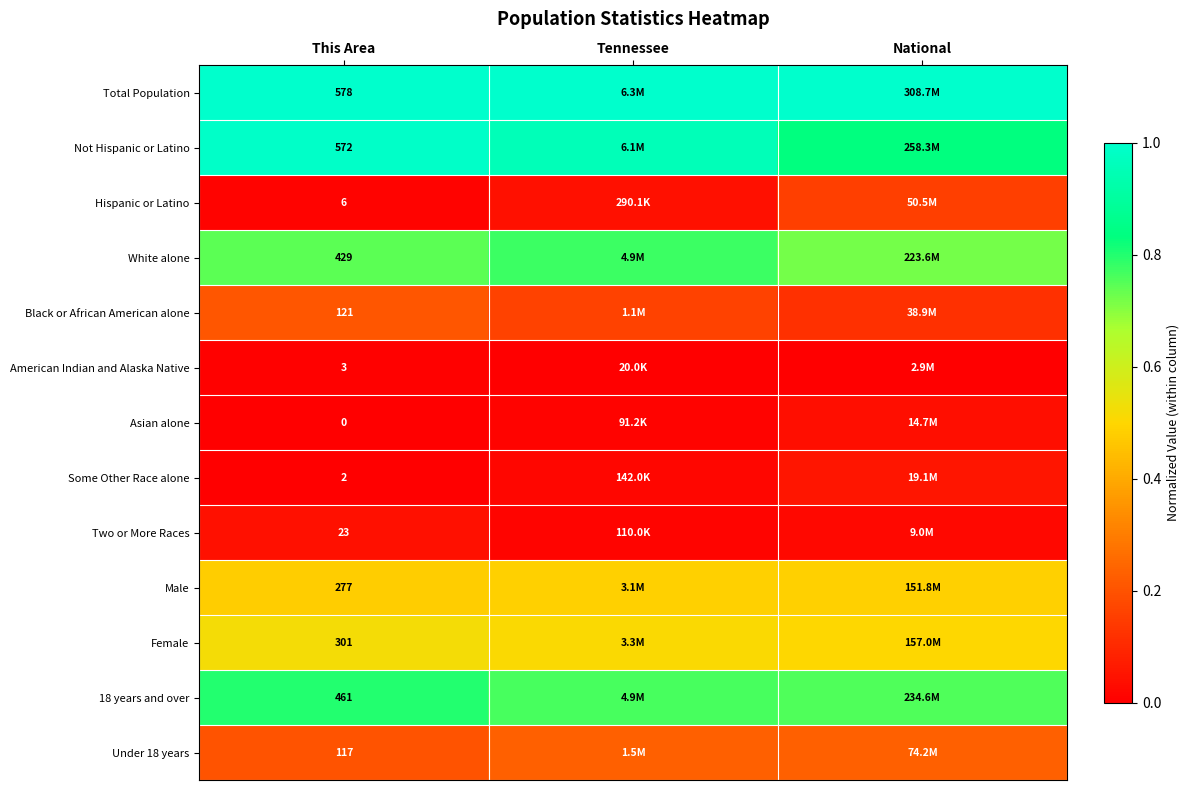

The Black or African American alone series shows 0.1 at This Area. True or false?

False